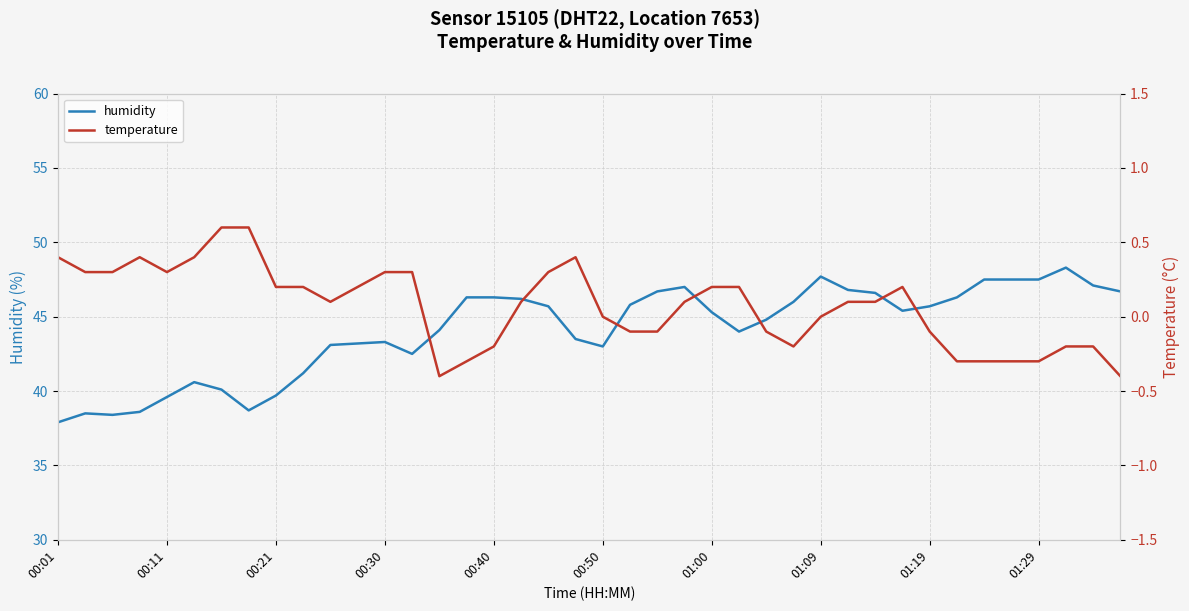

What is the minimum value for humidity?

37.9